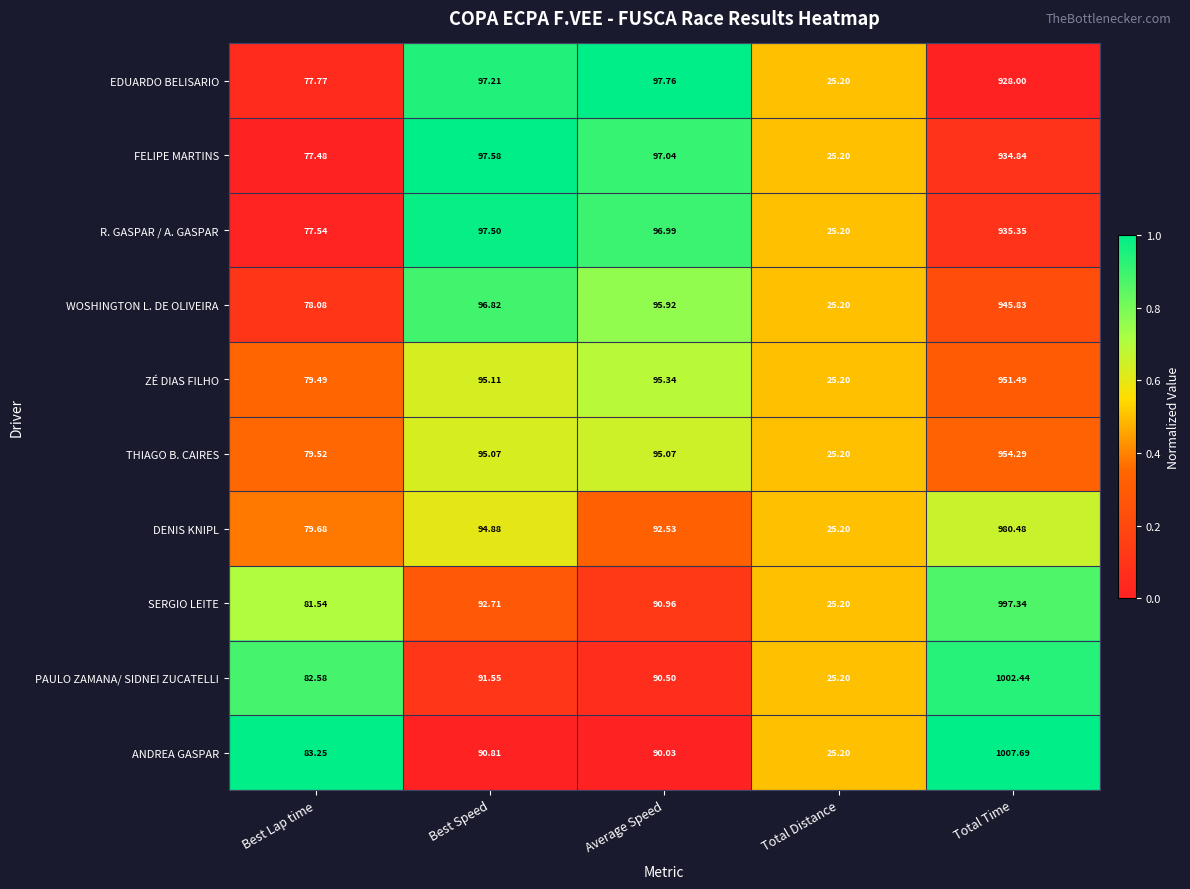

Which series has the largest total across all categories?

ANDREA GASPAR